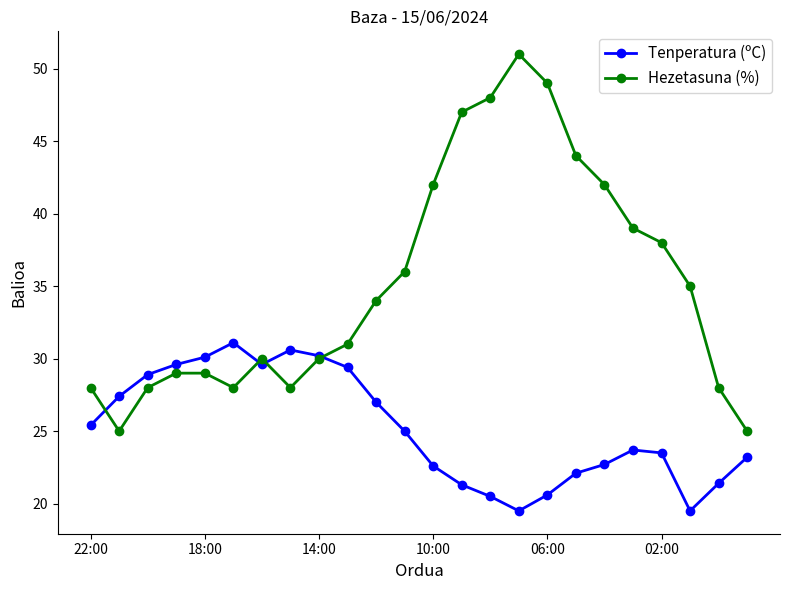

Which series has the largest range (max minus min)?

Hezetasuna (%)